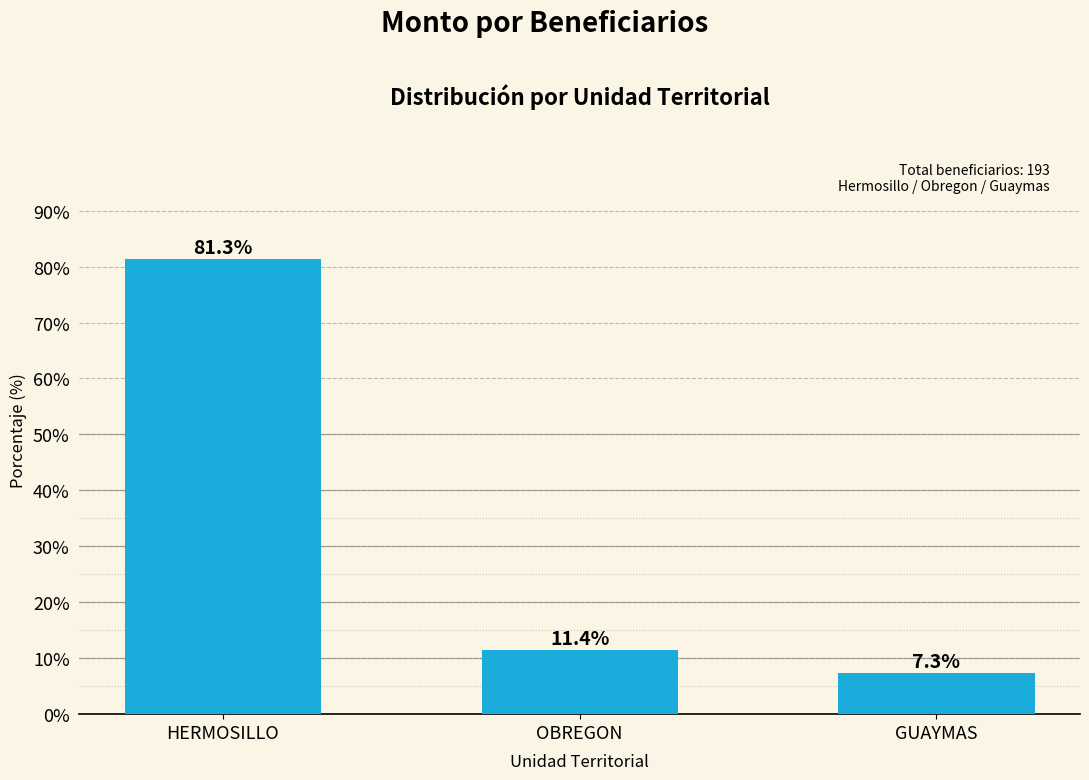

What is the greatest value displayed?

81.3